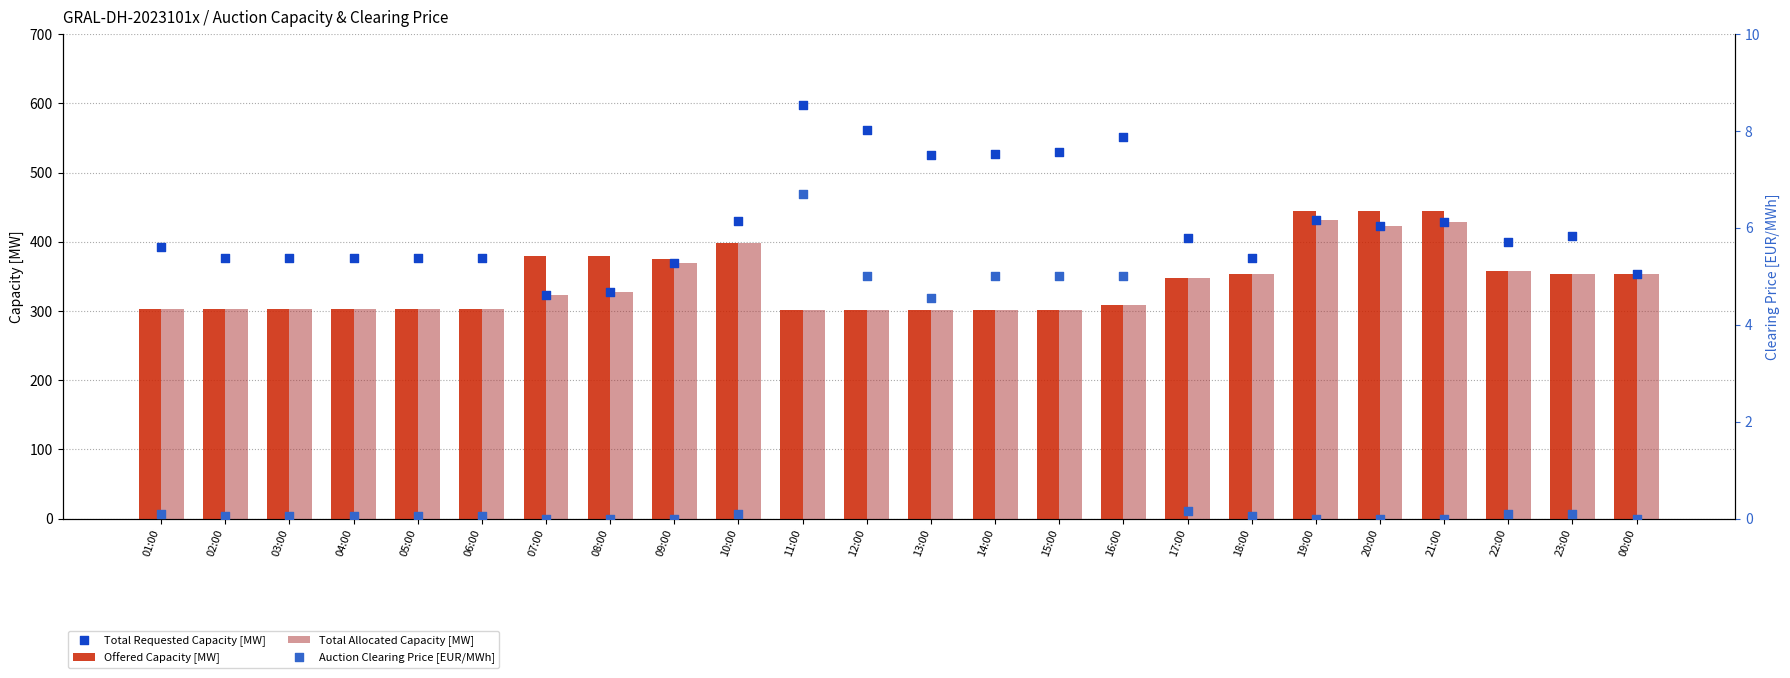

Is the value of Offered Capacity [MW] at 01:00 greater than the value of Total Requested Capacity [MW] at 21:00?

No